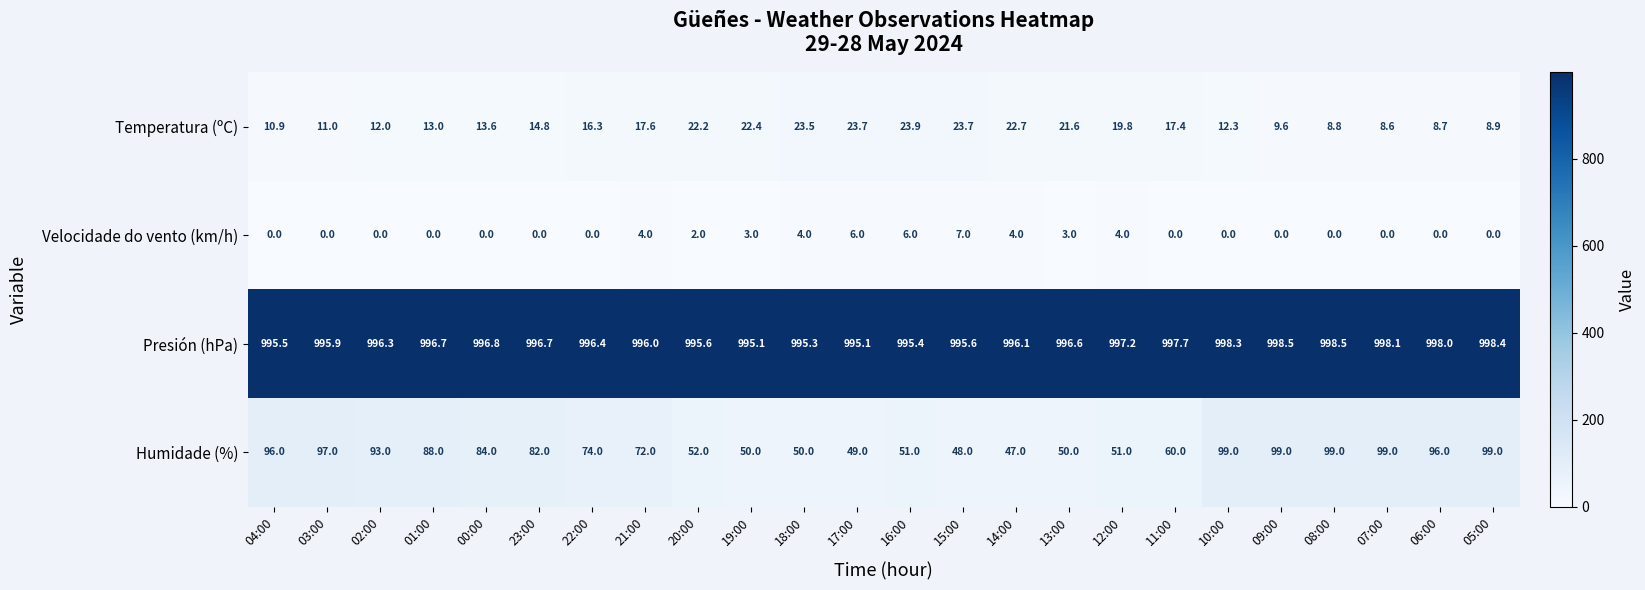

Is it true that Humidade (%) equals 84.6 at 16:00?

False